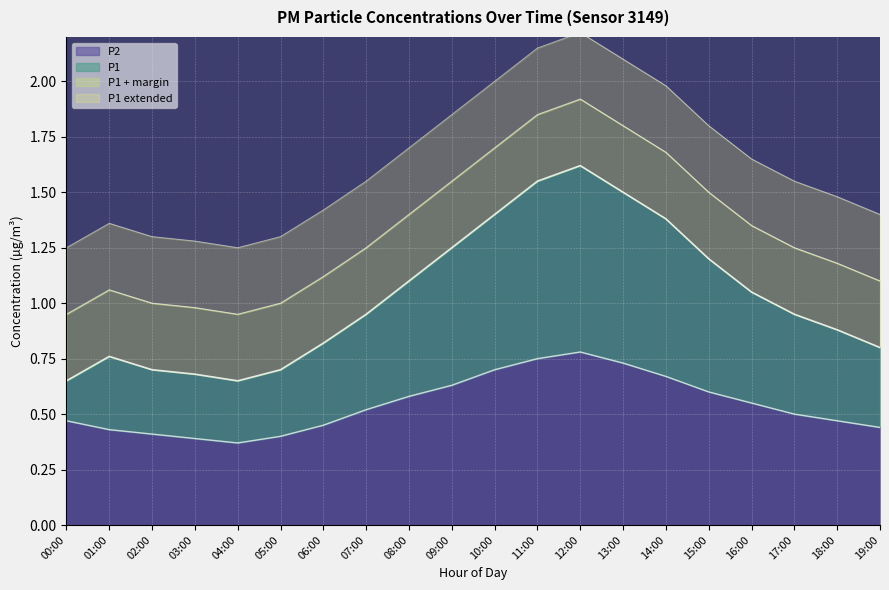

What is the label of the 16th point from the left?

15:00